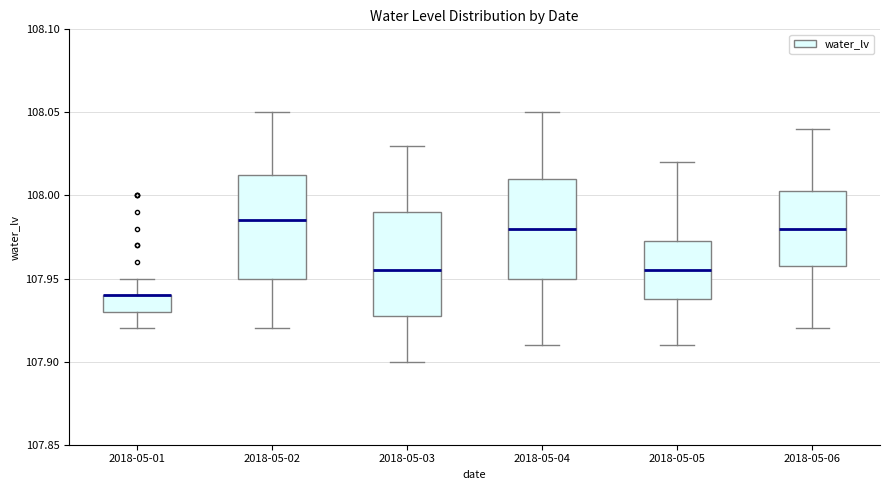

Where does the upper whisker of the box for 2018-05-06 end on the y-axis? The values are not printed on the chart, so give them approximately, as read against the axis.

108.040